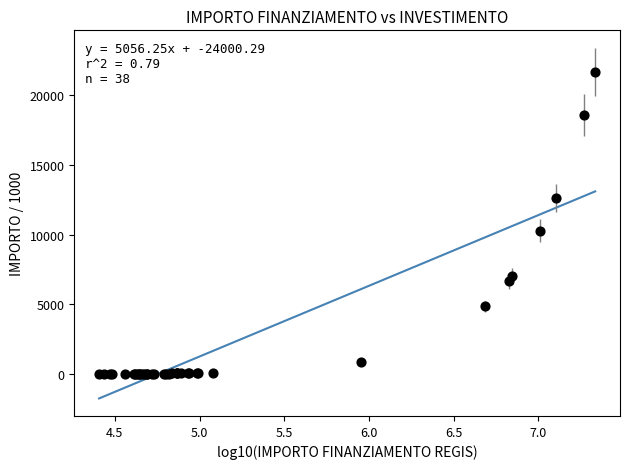

What Y value in the scatter plot is closest to 10820?

10267.2